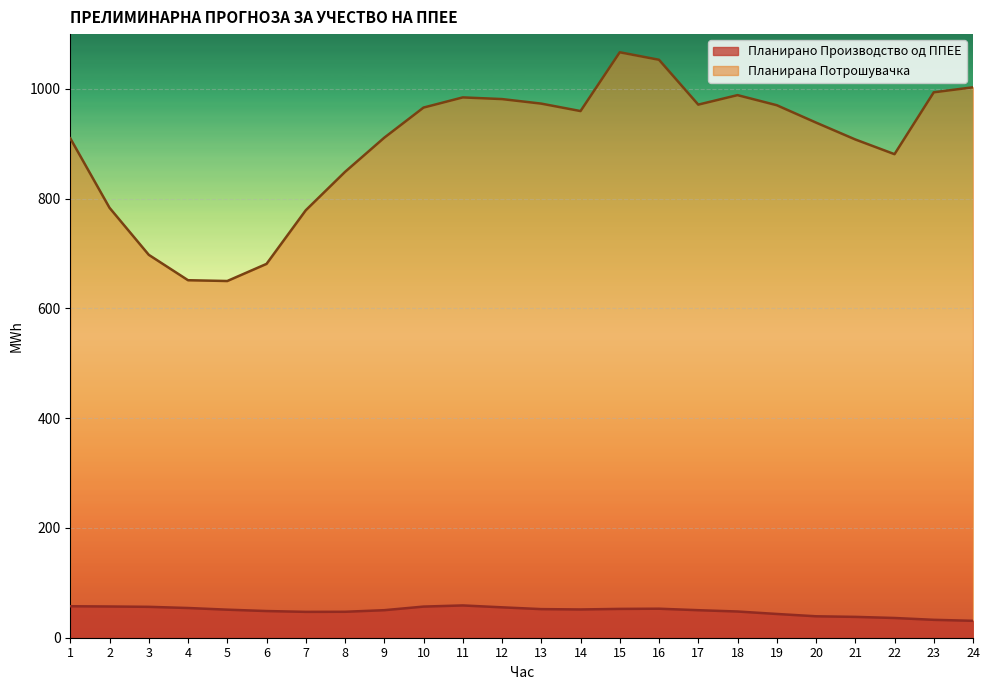

Which series has the largest total across all categories?

Планирана Потрошувачка